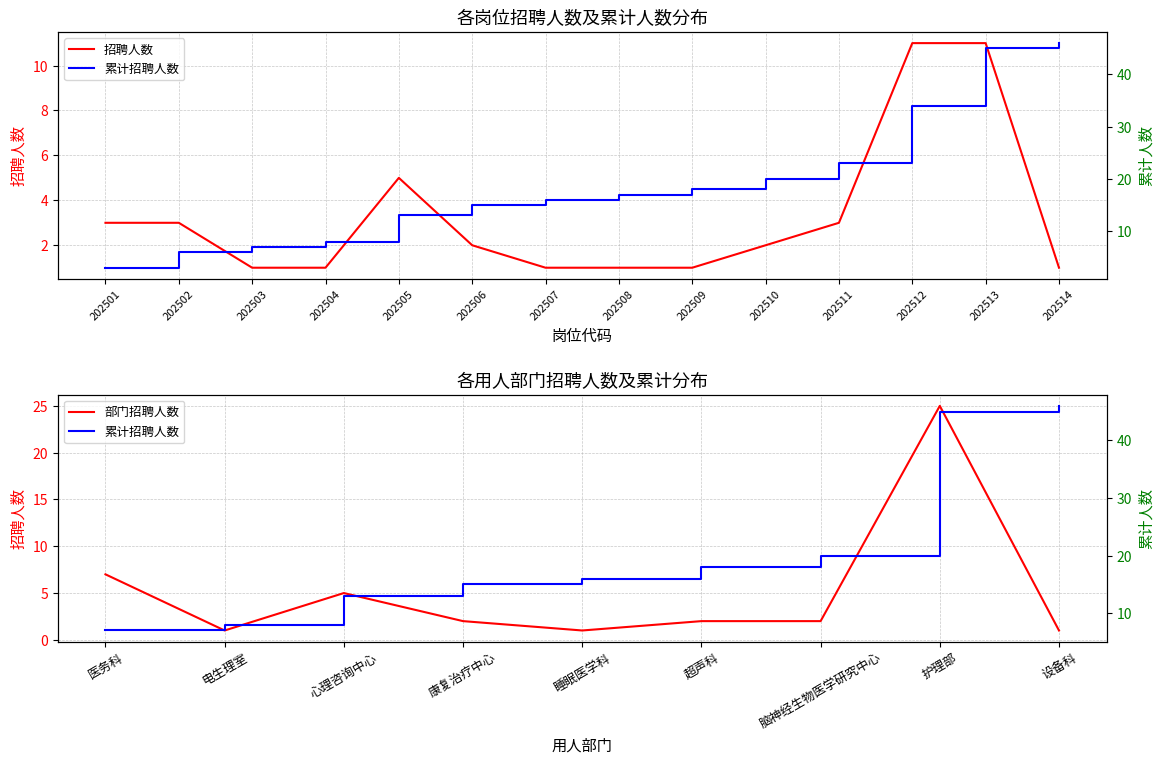

True or false: the data has more than 1 interior local peaks.

False